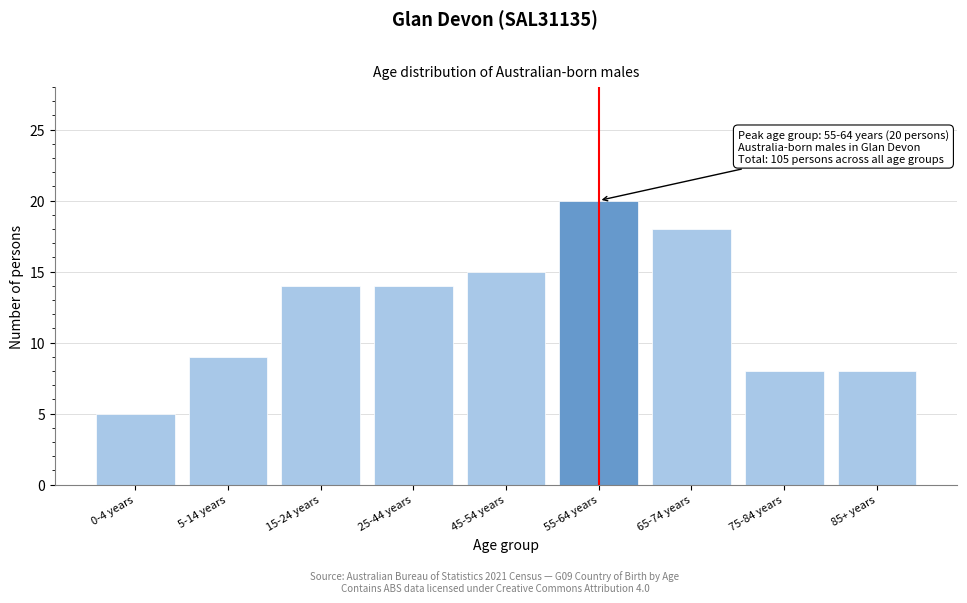

Reading left to right, transcribe all the data shown in this chart.

5	9	14	14	15	20	18	8	8